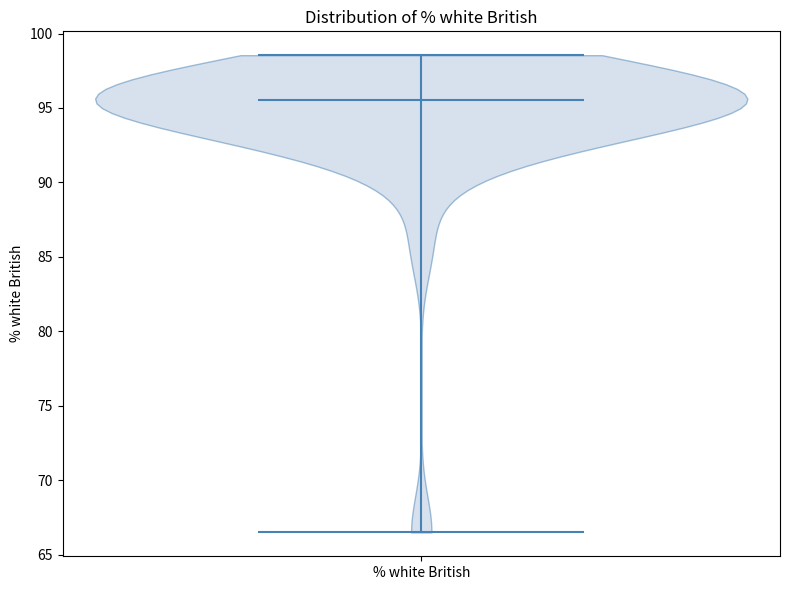

Read this violin plot against the y-axis: where its median line is, and the lowest and highest points the violin reaches. The values are not printed on the chart, so give them approximately, as read against the axis.

median line 95.5, lowest point 66.5, highest point 98.5